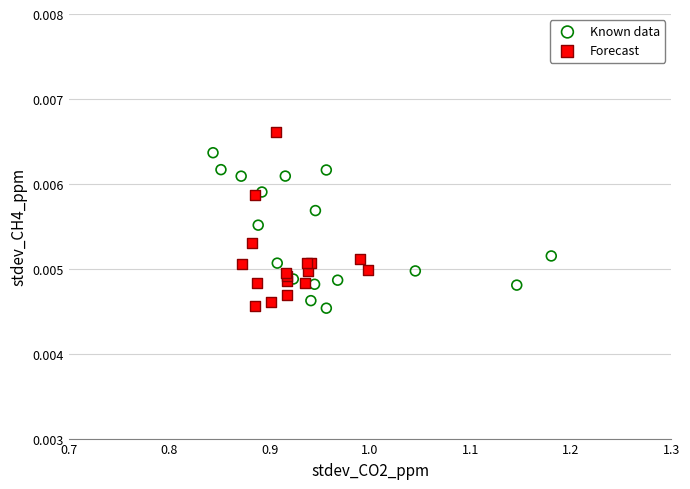

Which series contains the highest Y value?

Forecast